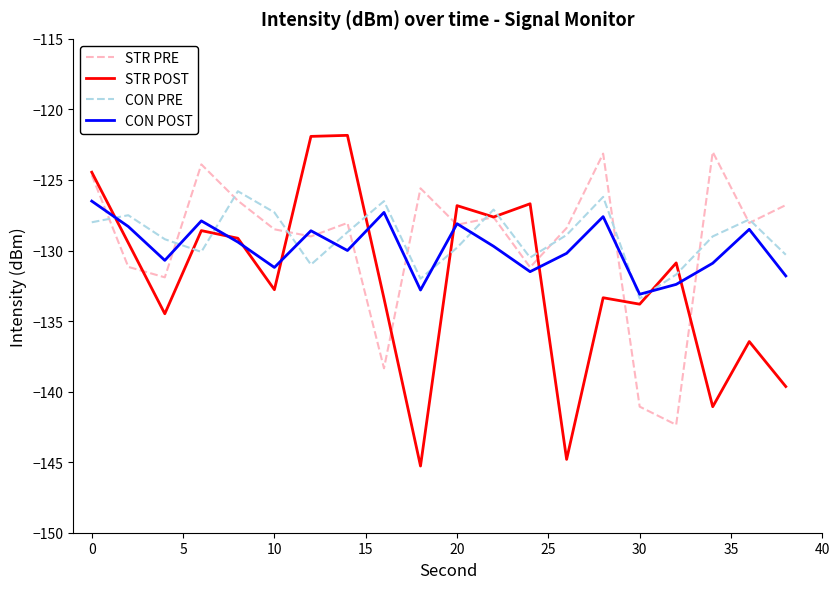

Rank the series by their maximum value, from lowest to highest.

CON POST, CON PRE, STR PRE, STR POST